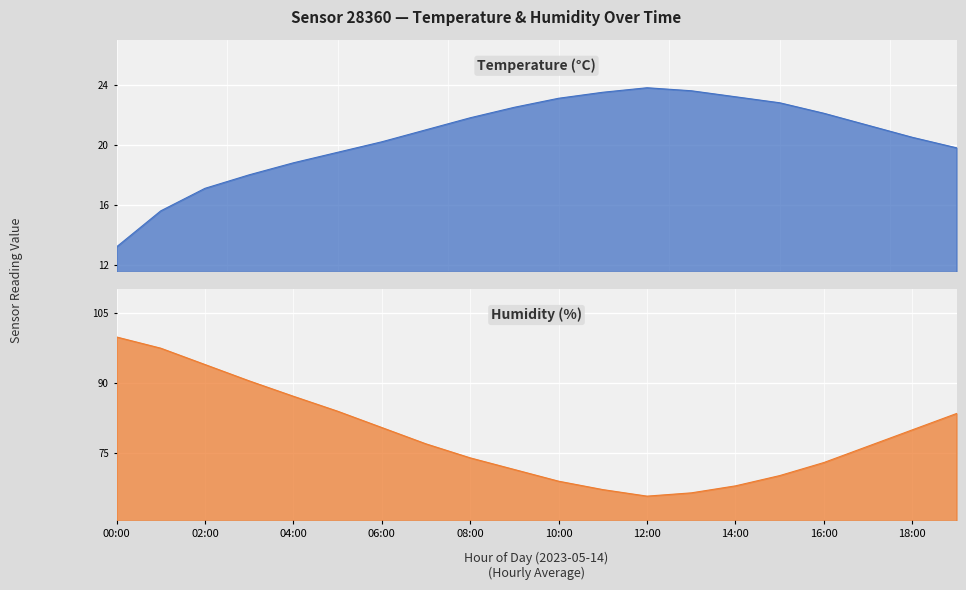

At which category does the chart reach its minimum across all series?

00:00